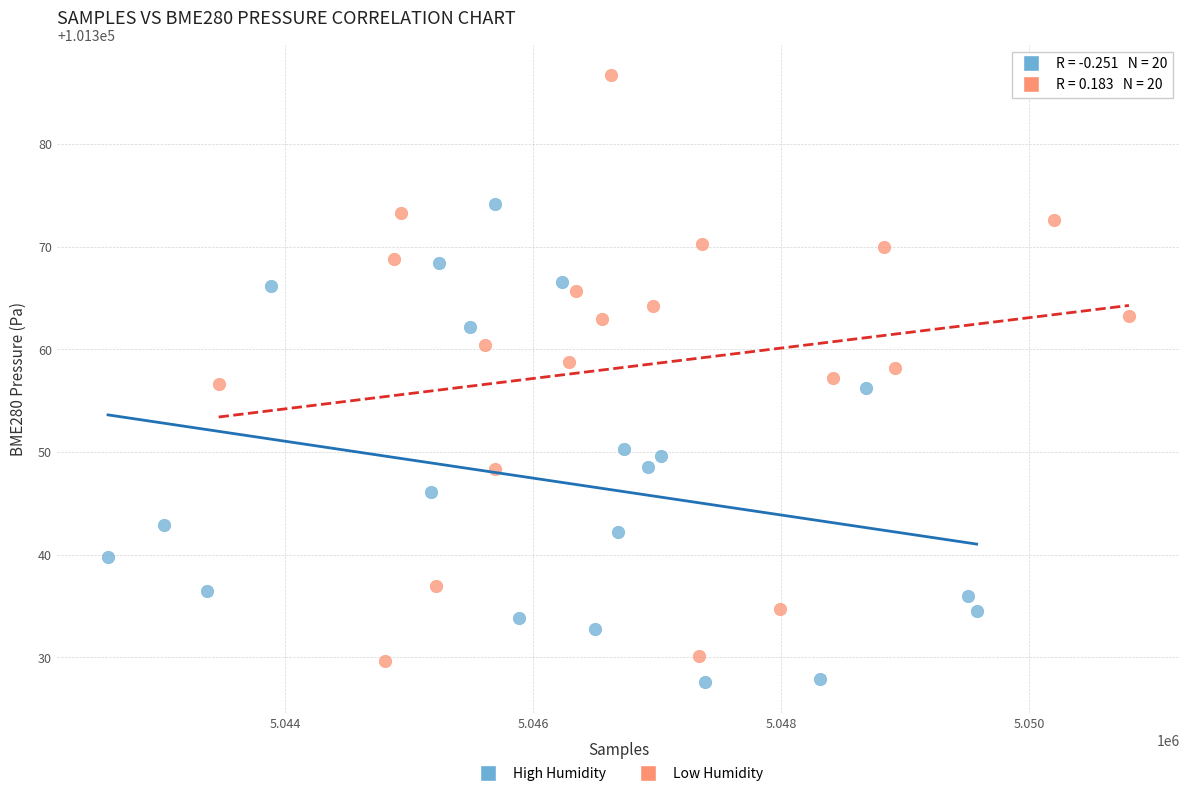

Which series contains the highest Y value?

Low Humidity